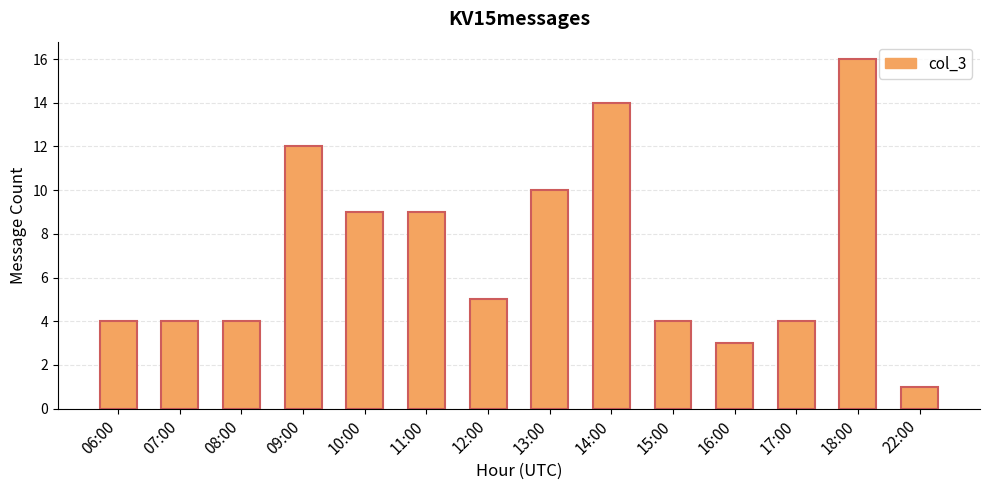

How many values are below 5?

7